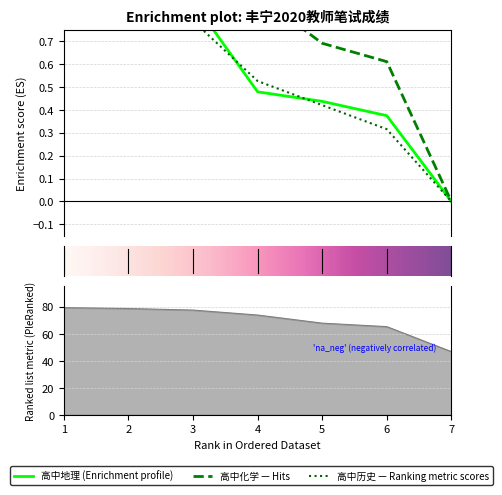

What is the difference between the second highest and minimum values in the 高中历史 series?

0.8